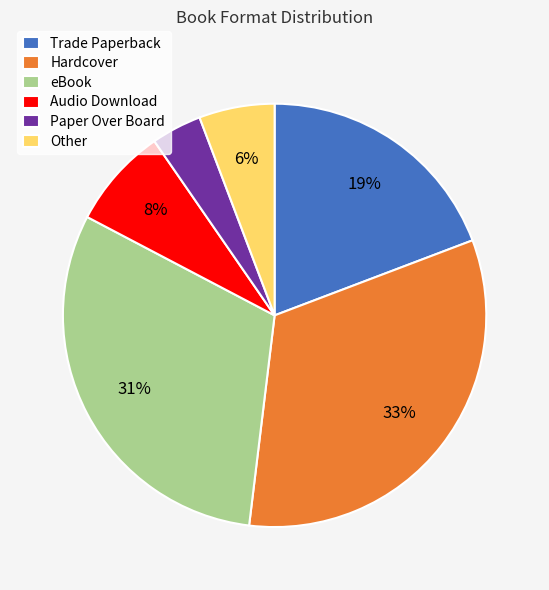

Do Trade Paperback and Hardcover together represent more than half of the pie?

Yes